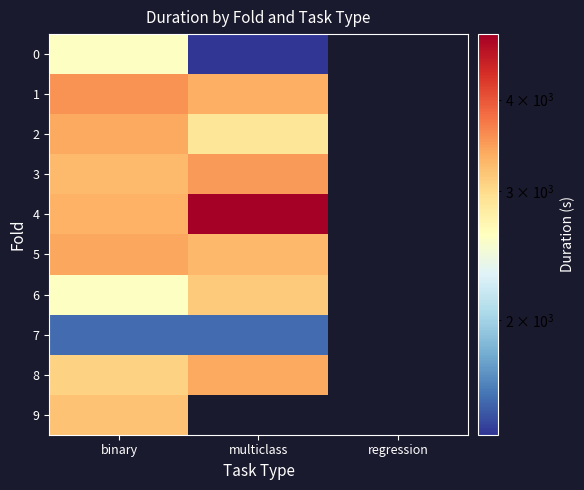

What is the maximum value shown in the chart?

4913.0